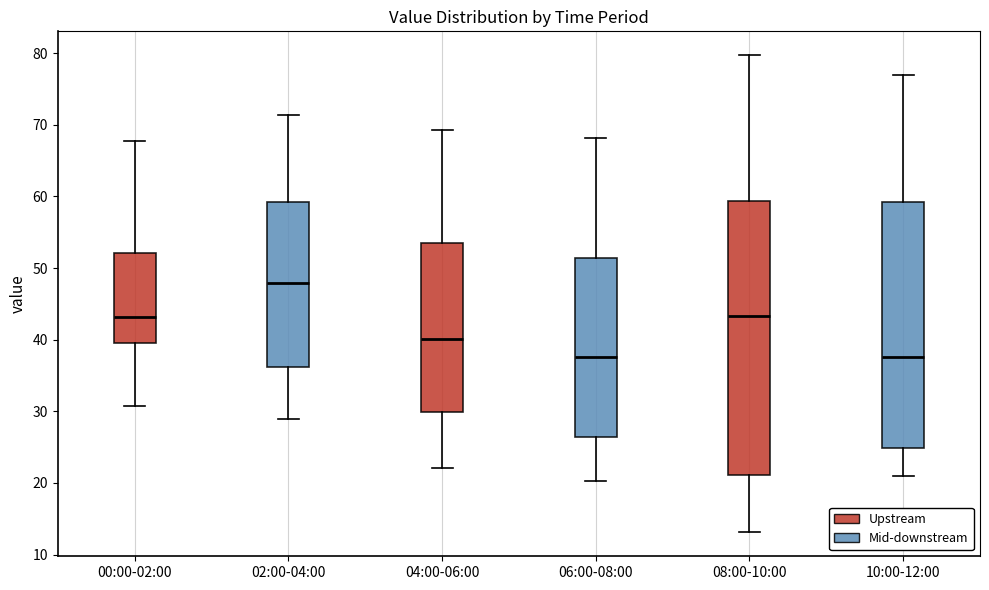

Reading left to right, read every box against the y-axis: the position of its median line, the range the box covers, and the ends of its whiskers. The values are not printed on the chart, so give them approximately, as read against the axis.

00:00-02:00: median 43, box 40 to 52, whiskers 31 to 68
02:00-04:00: median 48, box 36 to 59, whiskers 29 to 71
04:00-06:00: median 40, box 30 to 53, whiskers 22 to 69
06:00-08:00: median 38, box 26 to 51, whiskers 20 to 68
08:00-10:00: median 43, box 21 to 59, whiskers 13 to 80
10:00-12:00: median 38, box 25 to 59, whiskers 21 to 77